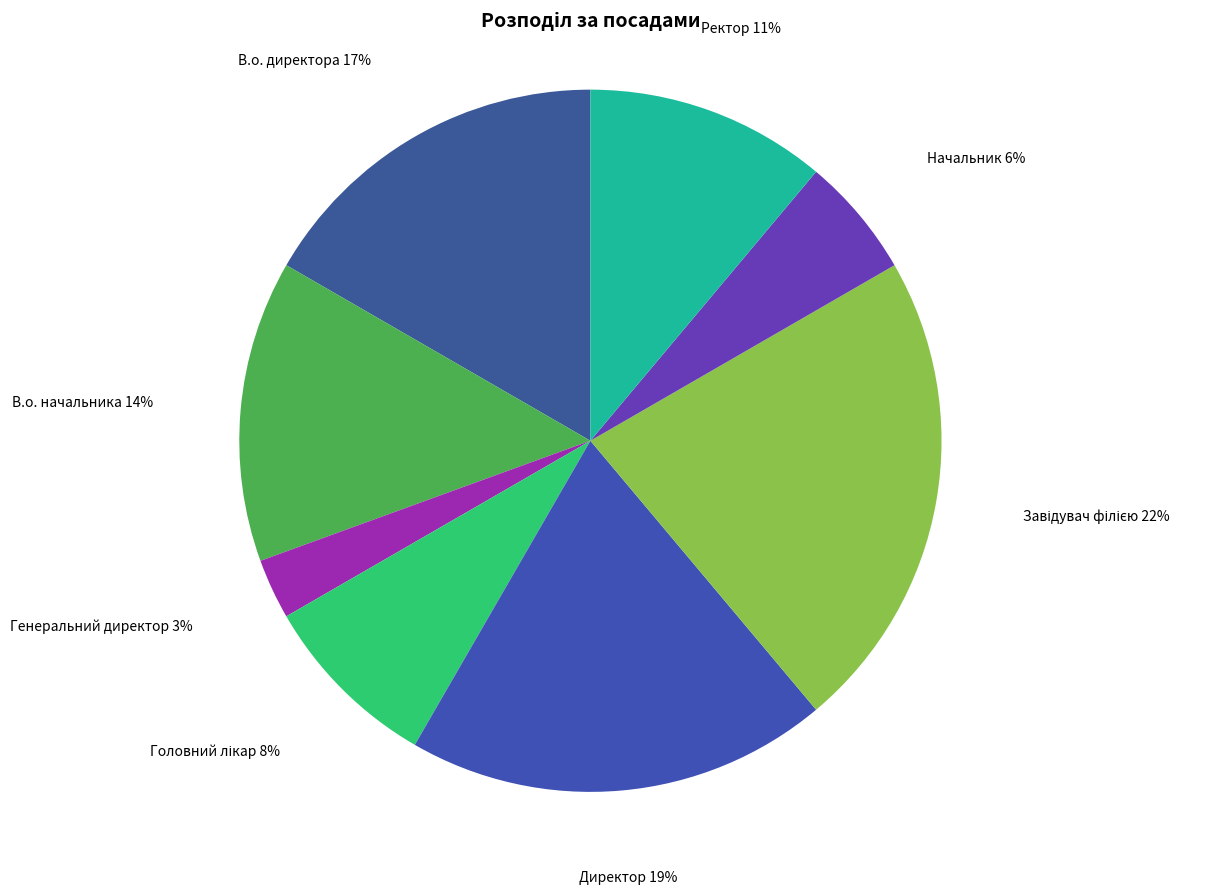

To the nearest percent, what is the difference between the largest and smallest slice percentages?

19%